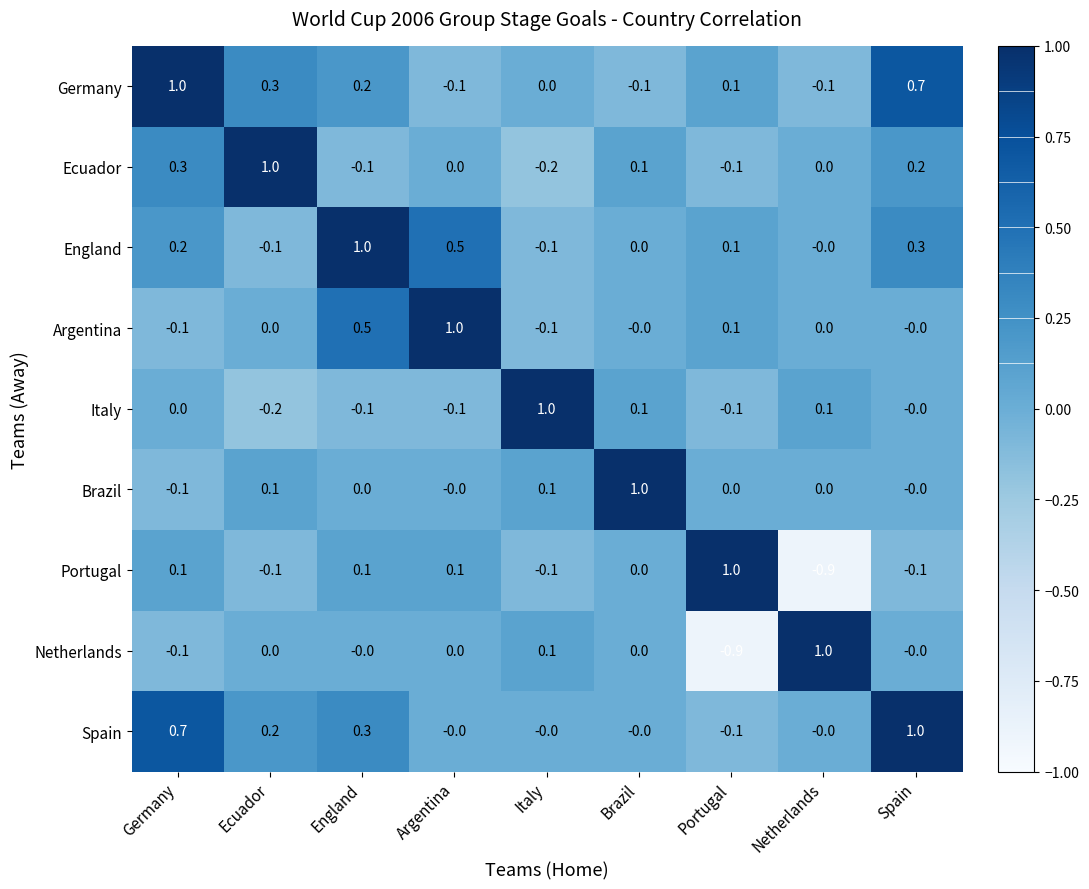

True or false: Germany has a value of -0.1 at Netherlands.

True